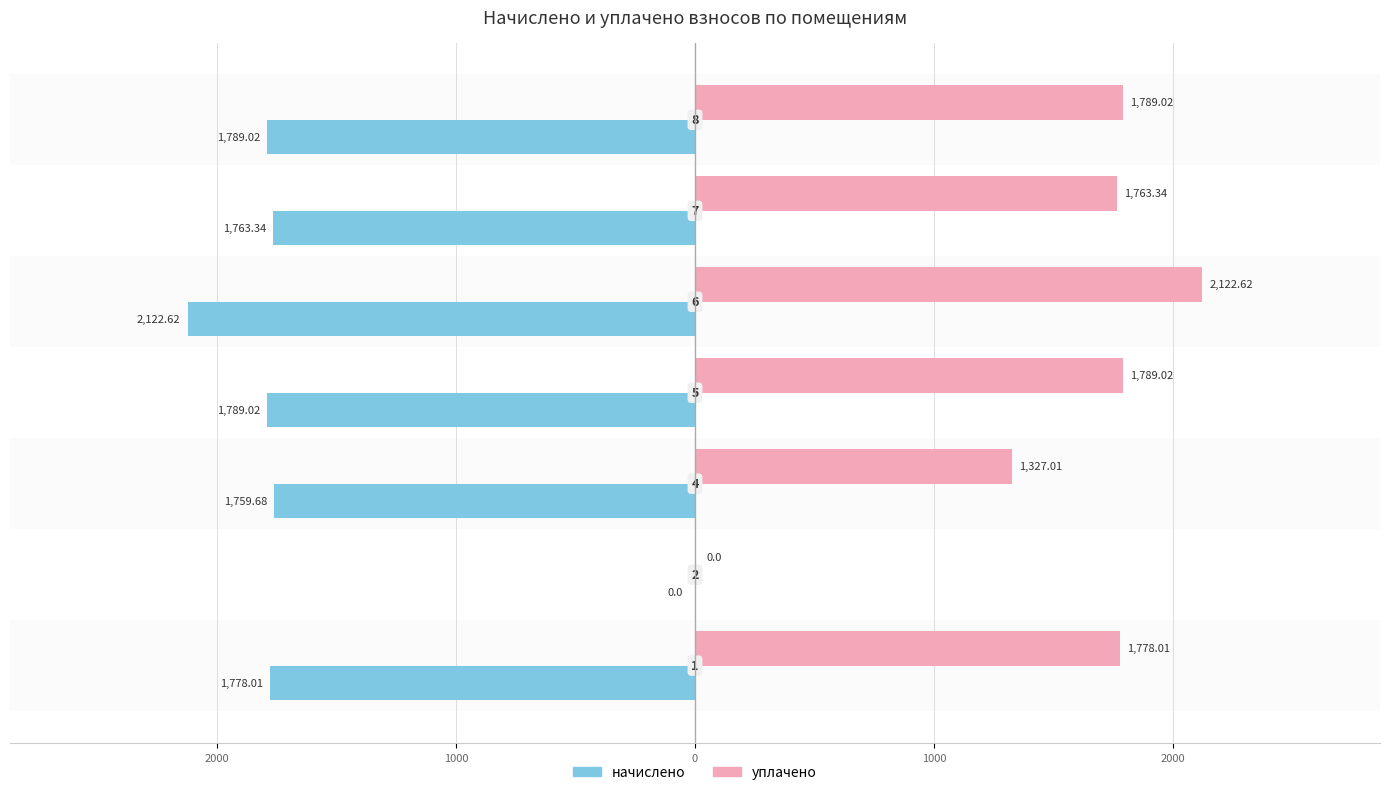

What is the average value of the начислено series?

-1571.7